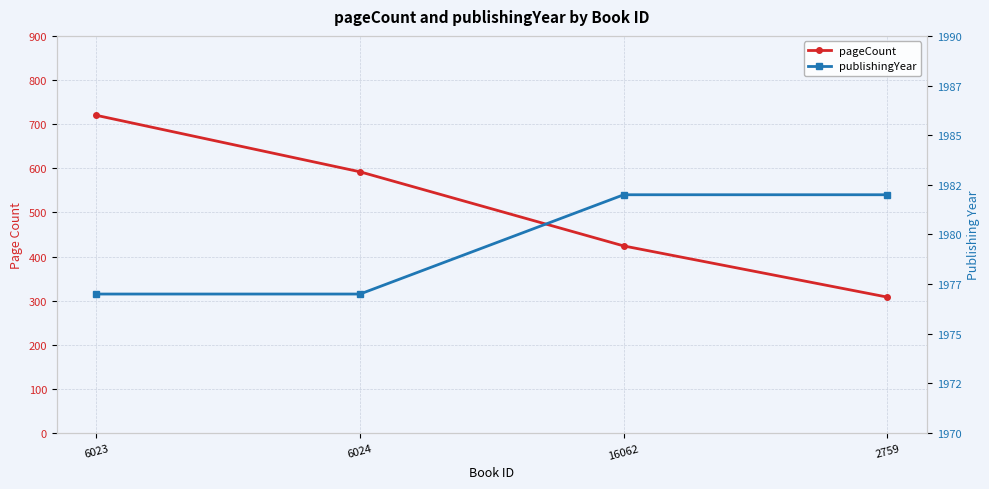

Rank the series by their maximum value, from lowest to highest.

pageCount, publishingYear